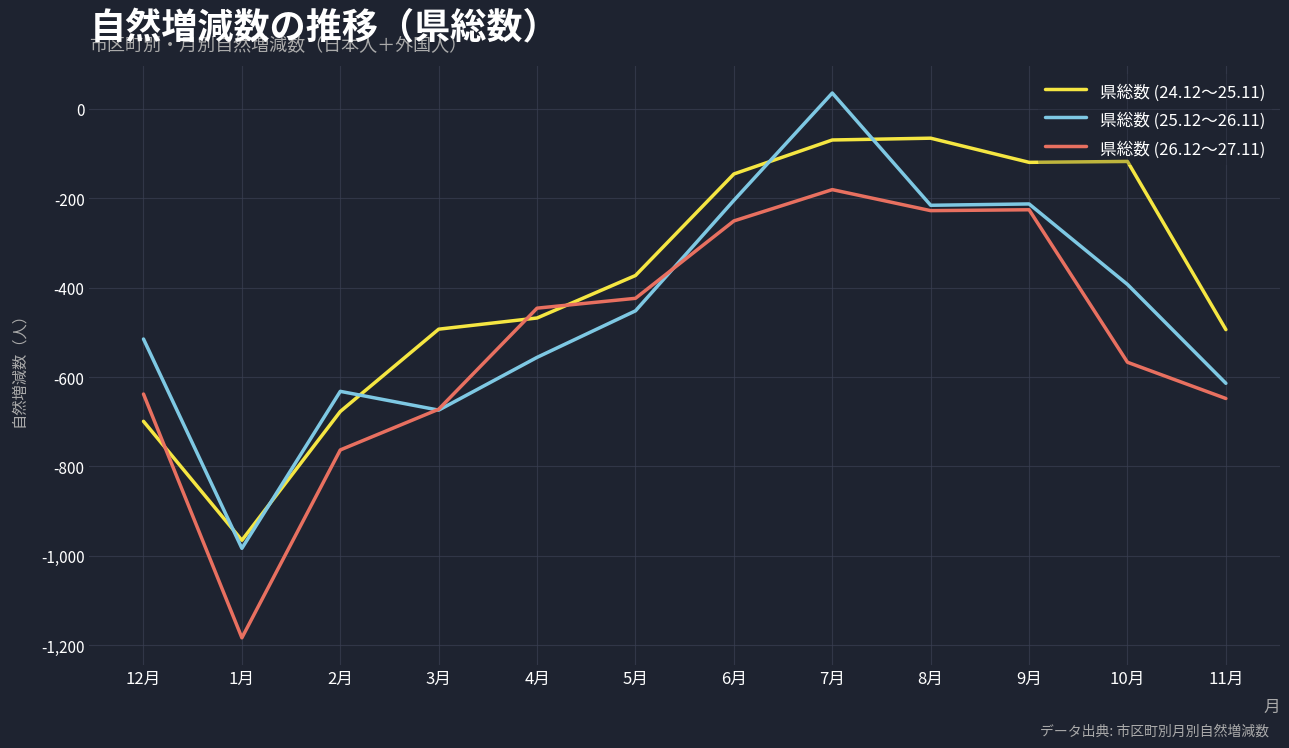

True or false: 県総数 (25.12～26.11) and 県総数 (24.12～25.11) intersect in this chart.

True